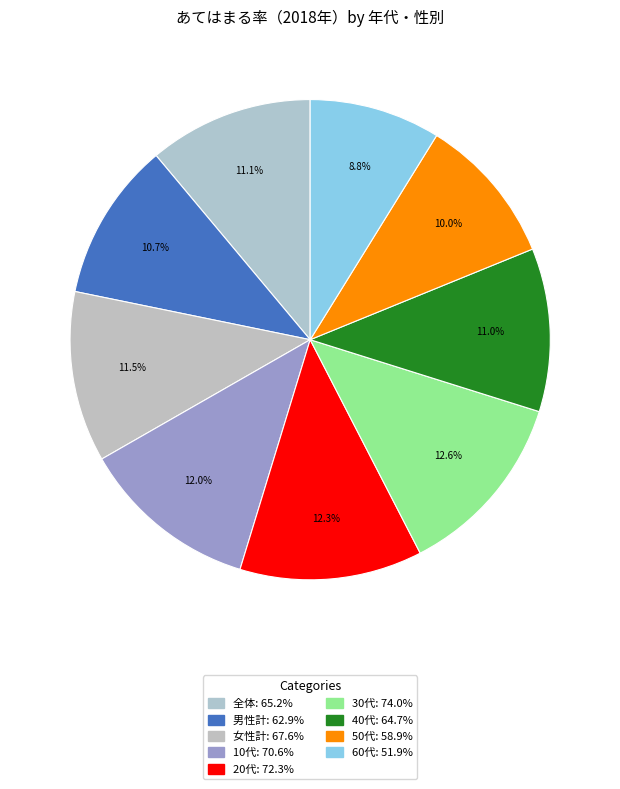

How many slices are in this pie chart?

9